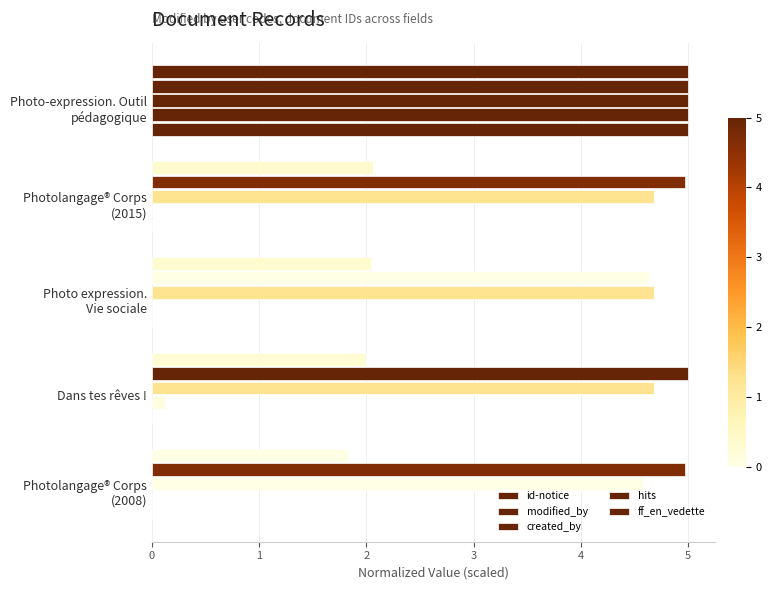

What is the value of the created_by bar at the 2nd from the left?

4.7